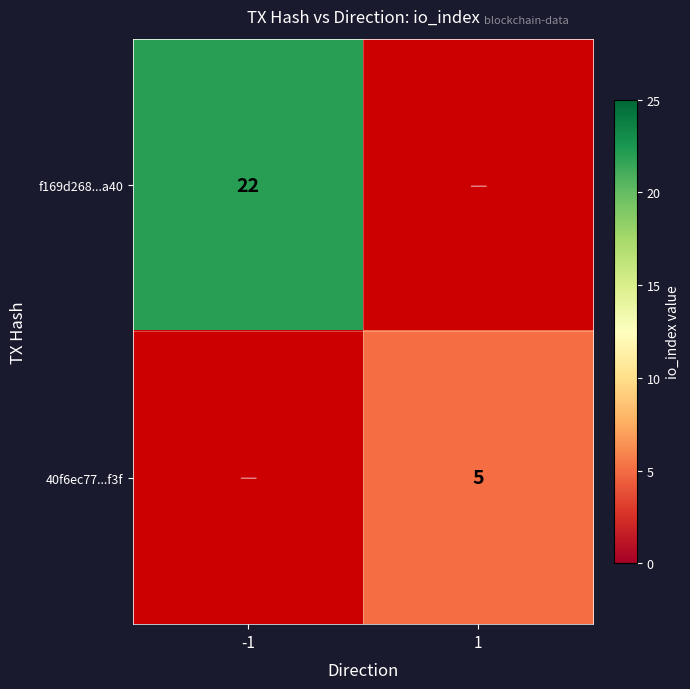

Is the value of 40f6ec77...f3f at 1 greater than the value of f169d268...a40 at -1?

No